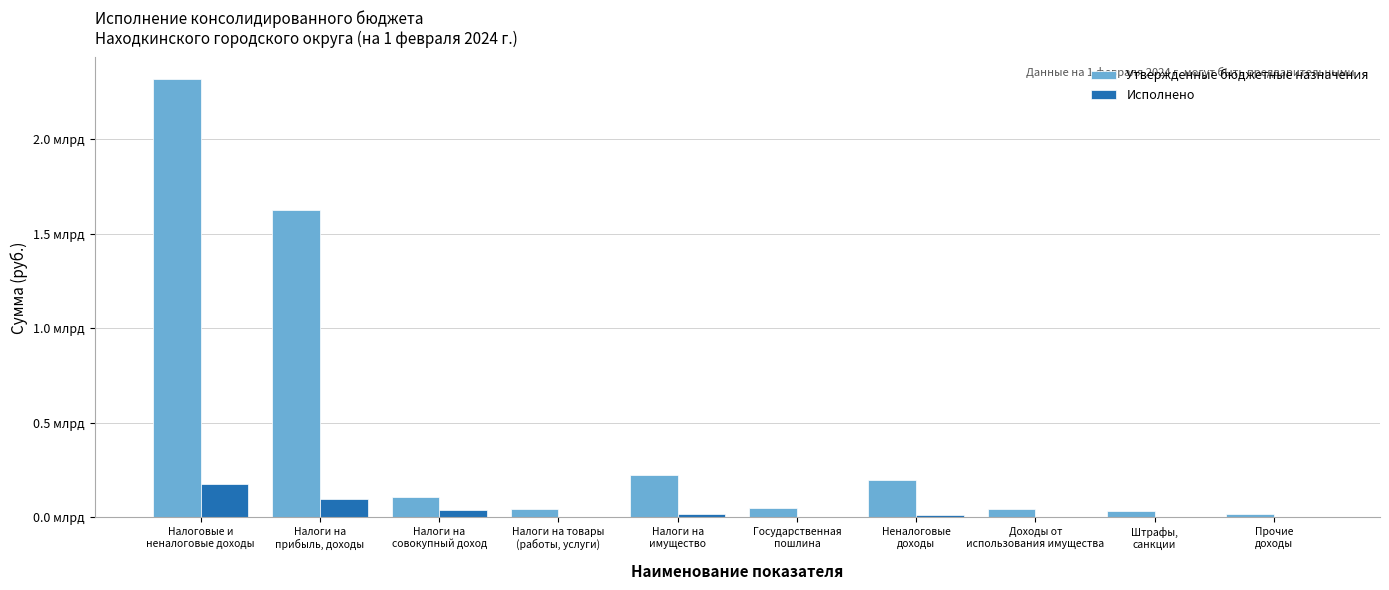

At which category is the sum across all series the highest?

Налоговые и
неналоговые доходы